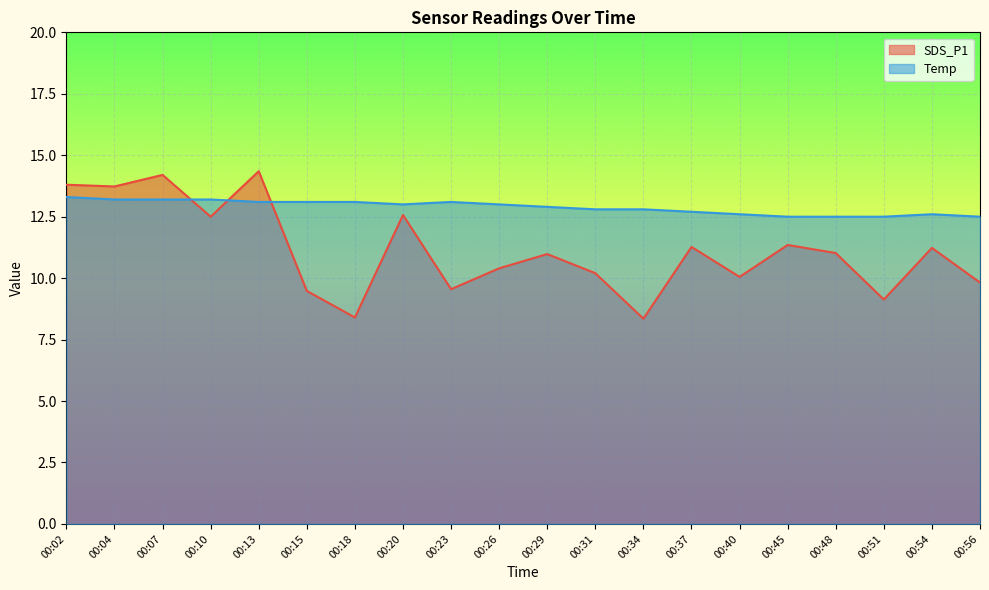

What is the spread (max minus min) of values at 00:04?

0.5